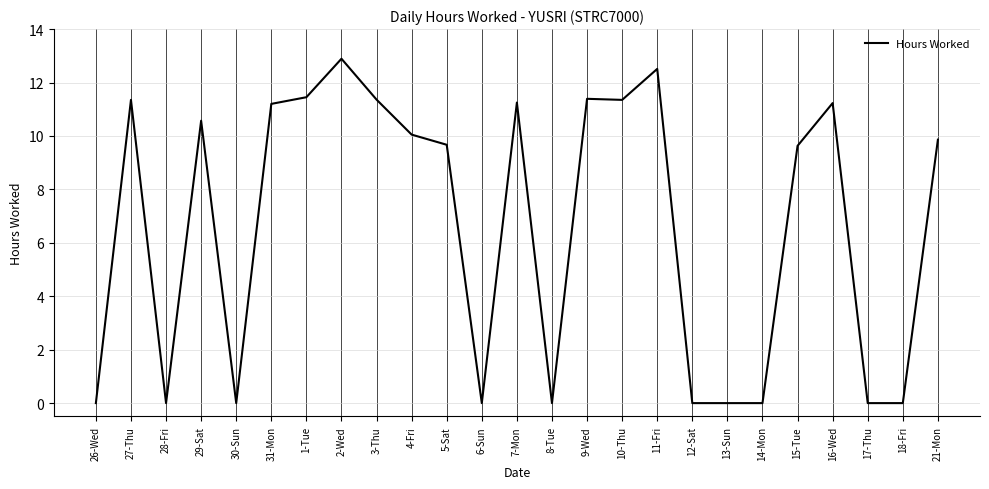

How many distinct data groups are displayed?

1